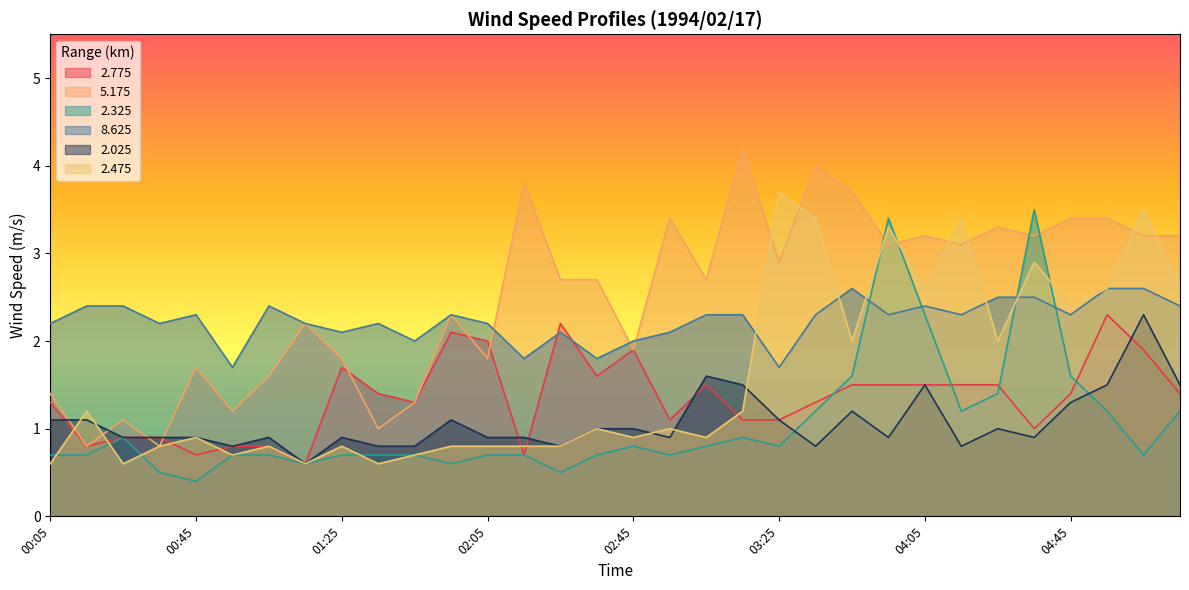

What is the label of the 22nd point from the left?

03:35